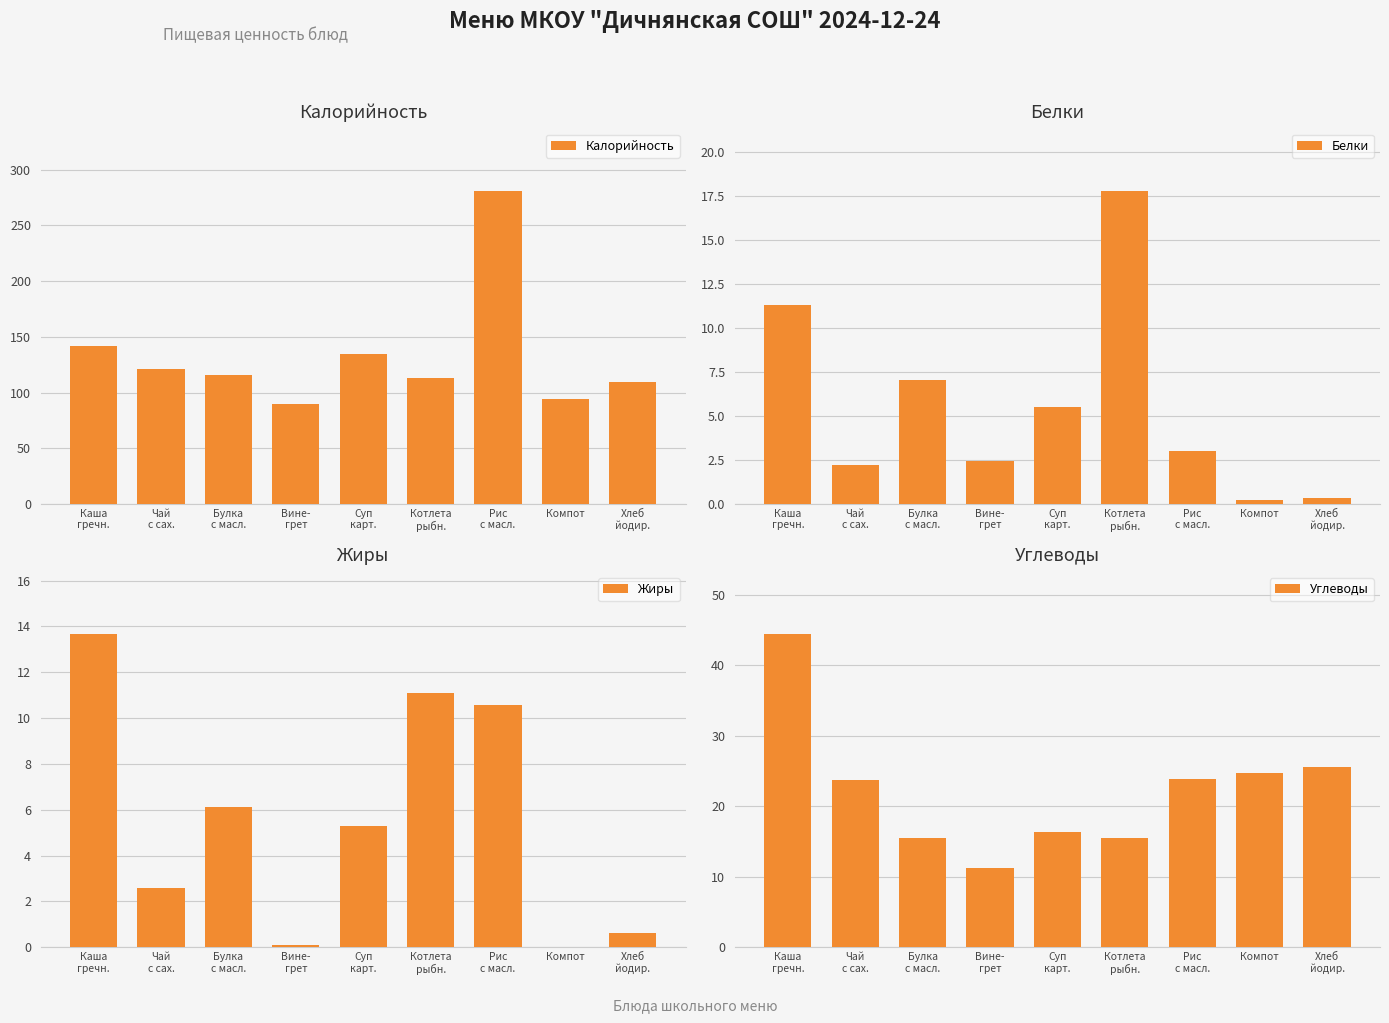

Is it true that Белки equals 0.8 at Рис
с масл.?

False